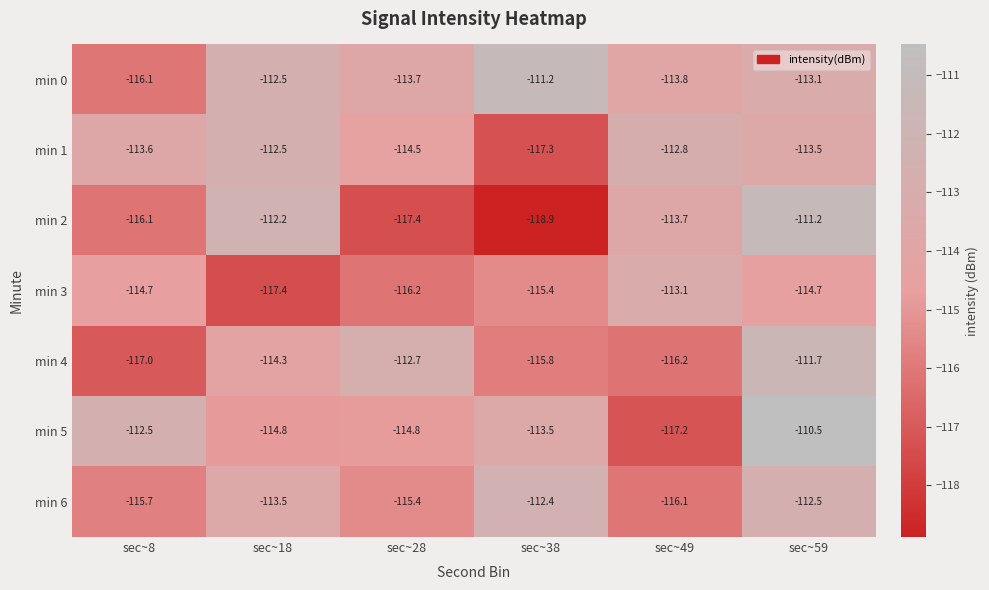

The value of min 6 at sec~8 is -115.7. True or false?

True